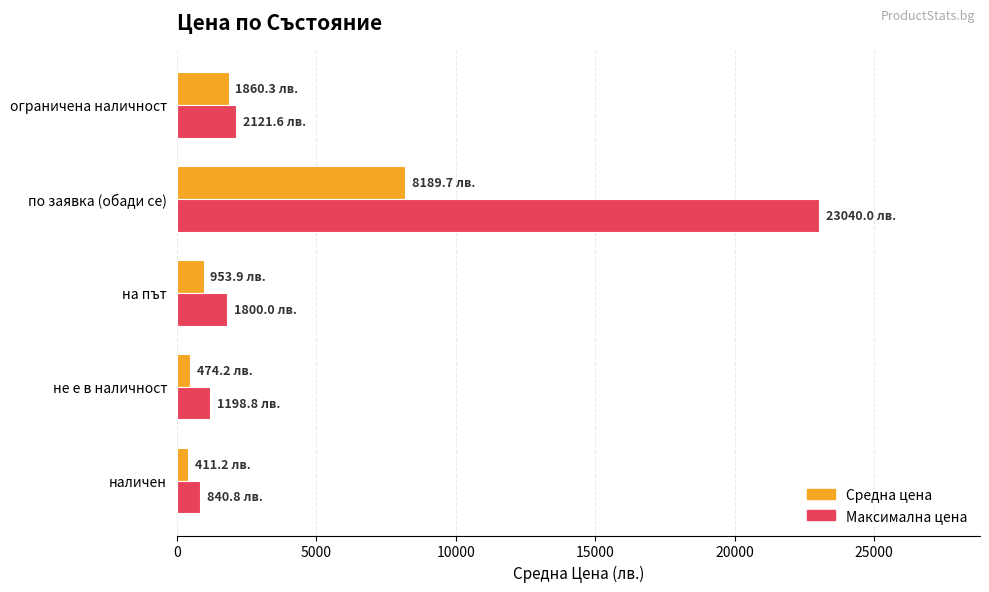

What are all the series names shown in the legend?

Средна цена, Максимална цена